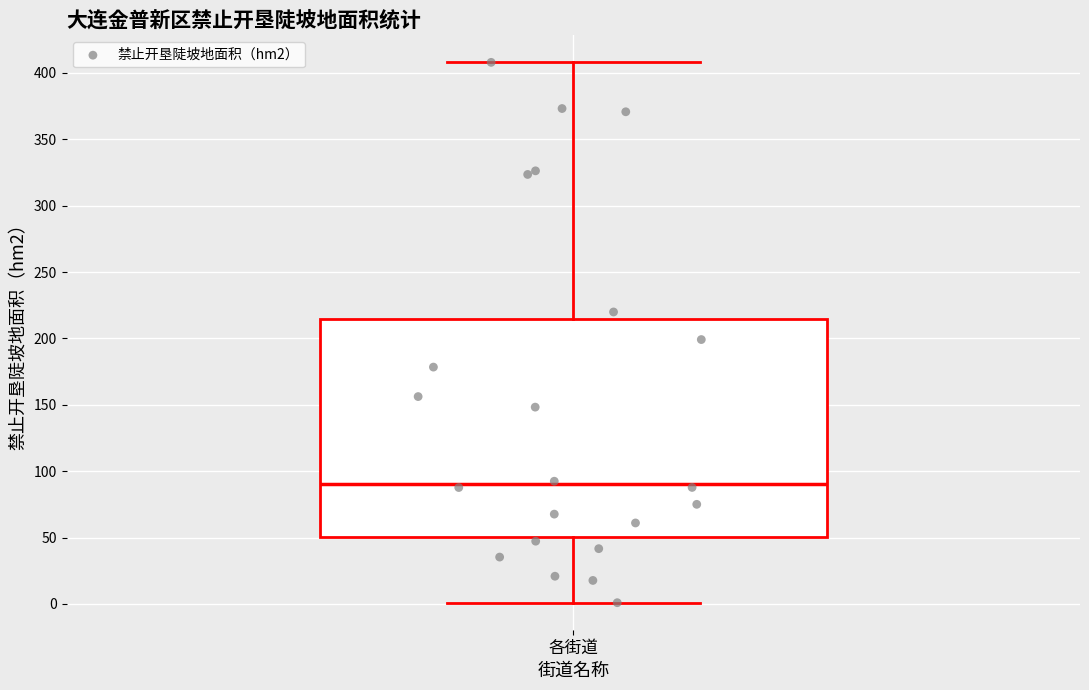

Read this box plot against the y-axis: the position of the median line, the range covered by the box, and the ends of both whiskers. The values are not printed on the chart, so give them approximately, as read against the axis.

median 90, box 50 to 215, whiskers 0 to 410